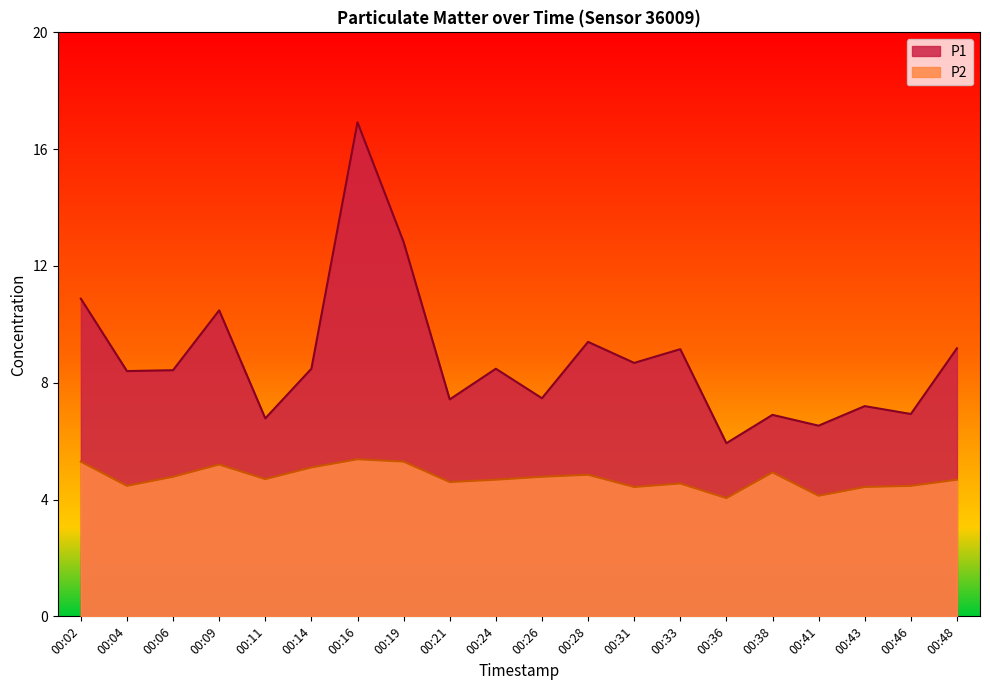

Which series changed the most between 00:26 and 00:48?

P1